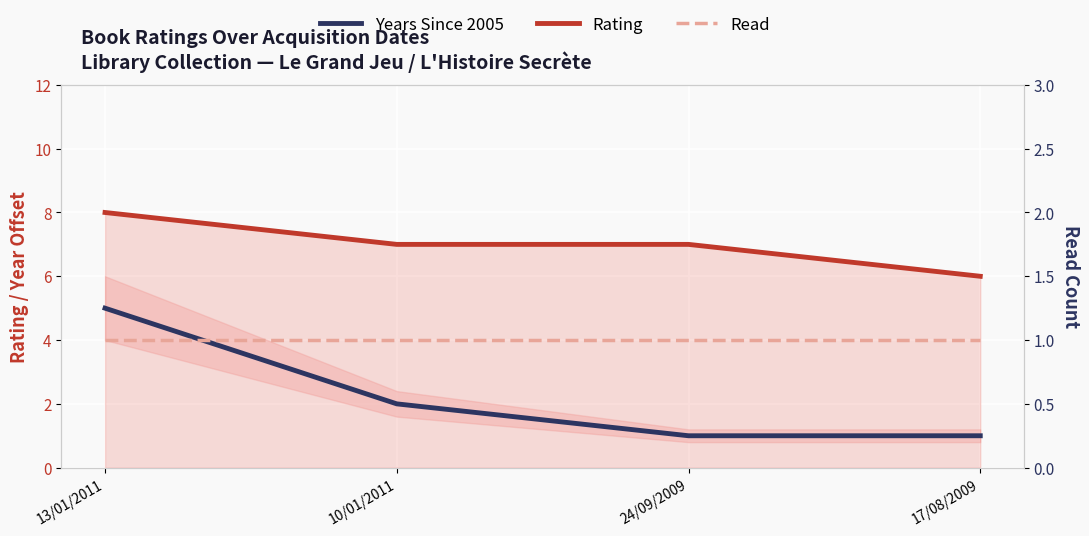

What is the minimum value shown in the chart?

1